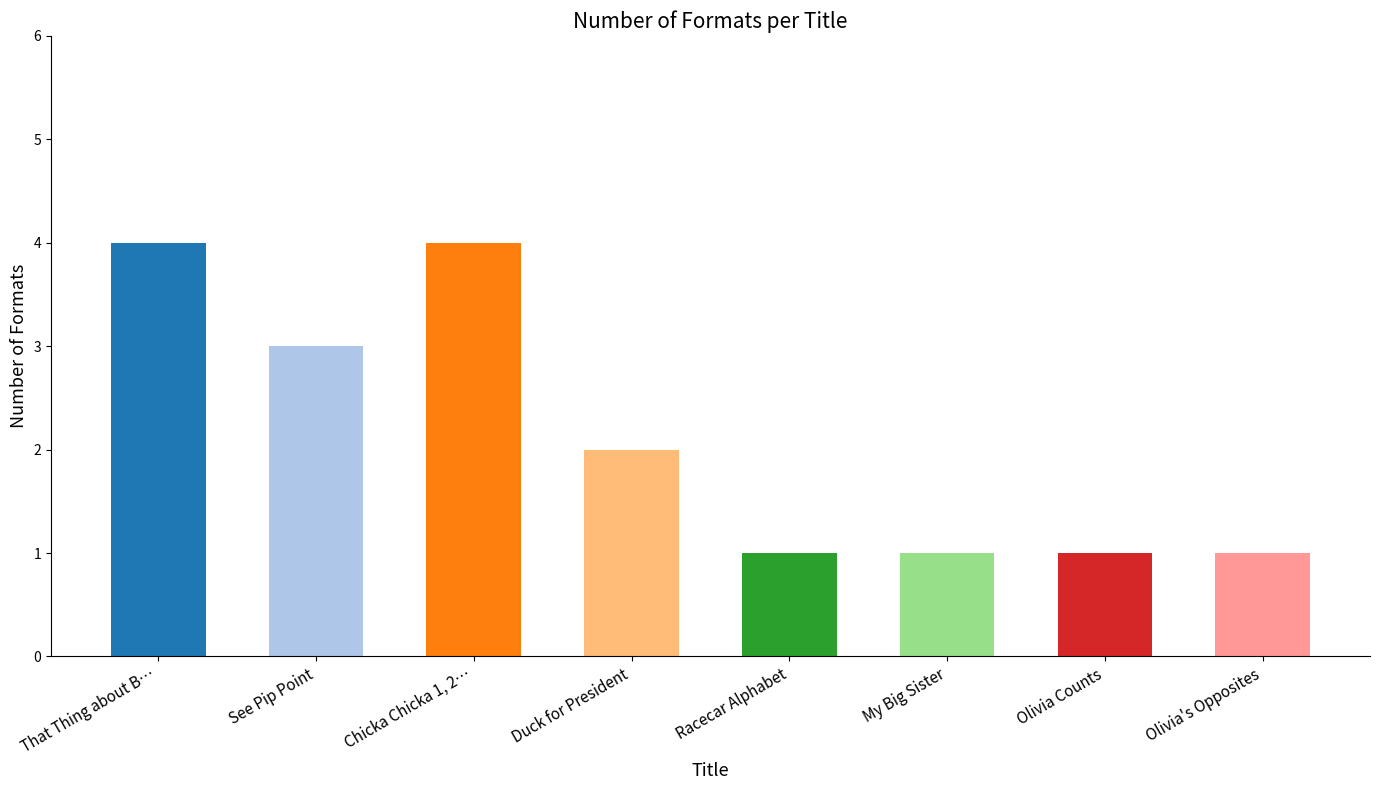

Reading right to left, transcribe all the data shown in this chart.

Olivia's Opposites=1	Olivia Counts=1	My Big Sister=1	Racecar Alphabet=1	Duck for President=2	Chicka Chicka 1, 2, 3=4	See Pip Point=3	That Thing about Bollywood=4